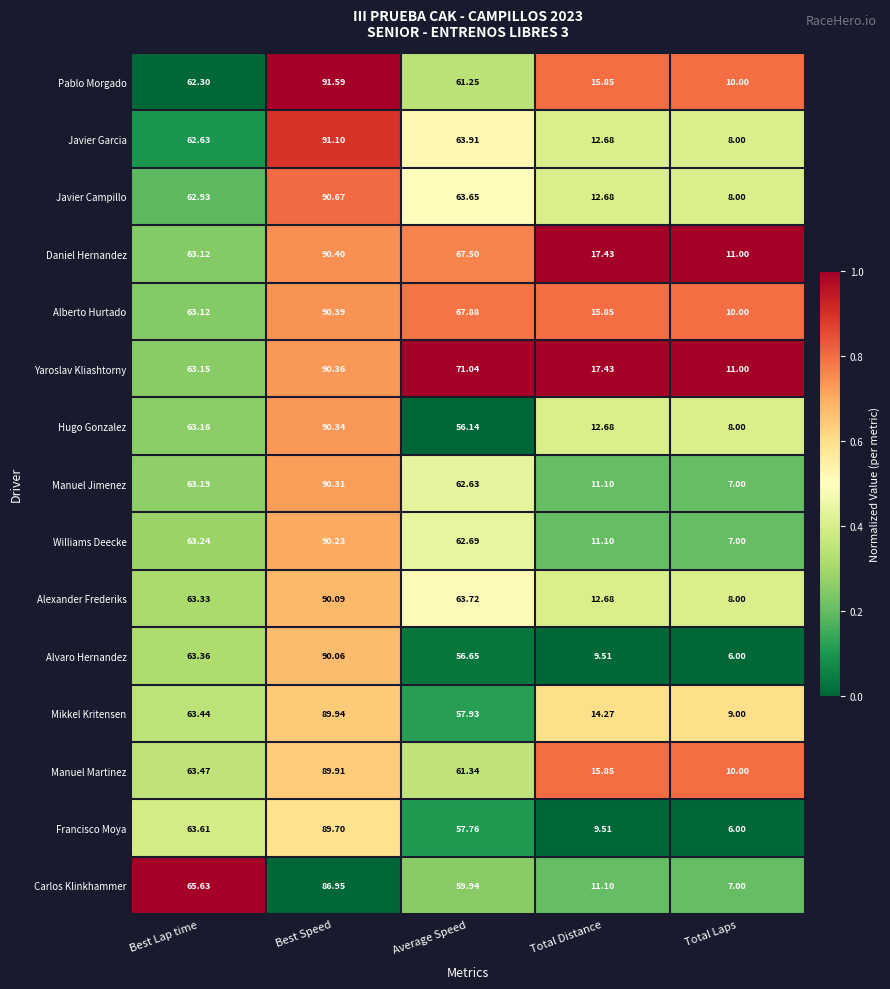

At Average Speed, list the series in order from smallest to largest.

Hugo Gonzalez, Alvaro Hernandez, Francisco Moya, Mikkel Kritensen, Carlos Klinkhammer, Pablo Morgado, Manuel Martinez, Manuel Jimenez, Williams Deecke, Javier Campillo, Alexander Frederiks, Javier Garcia, Daniel Hernandez, Alberto Hurtado, Yaroslav Kliashtorny